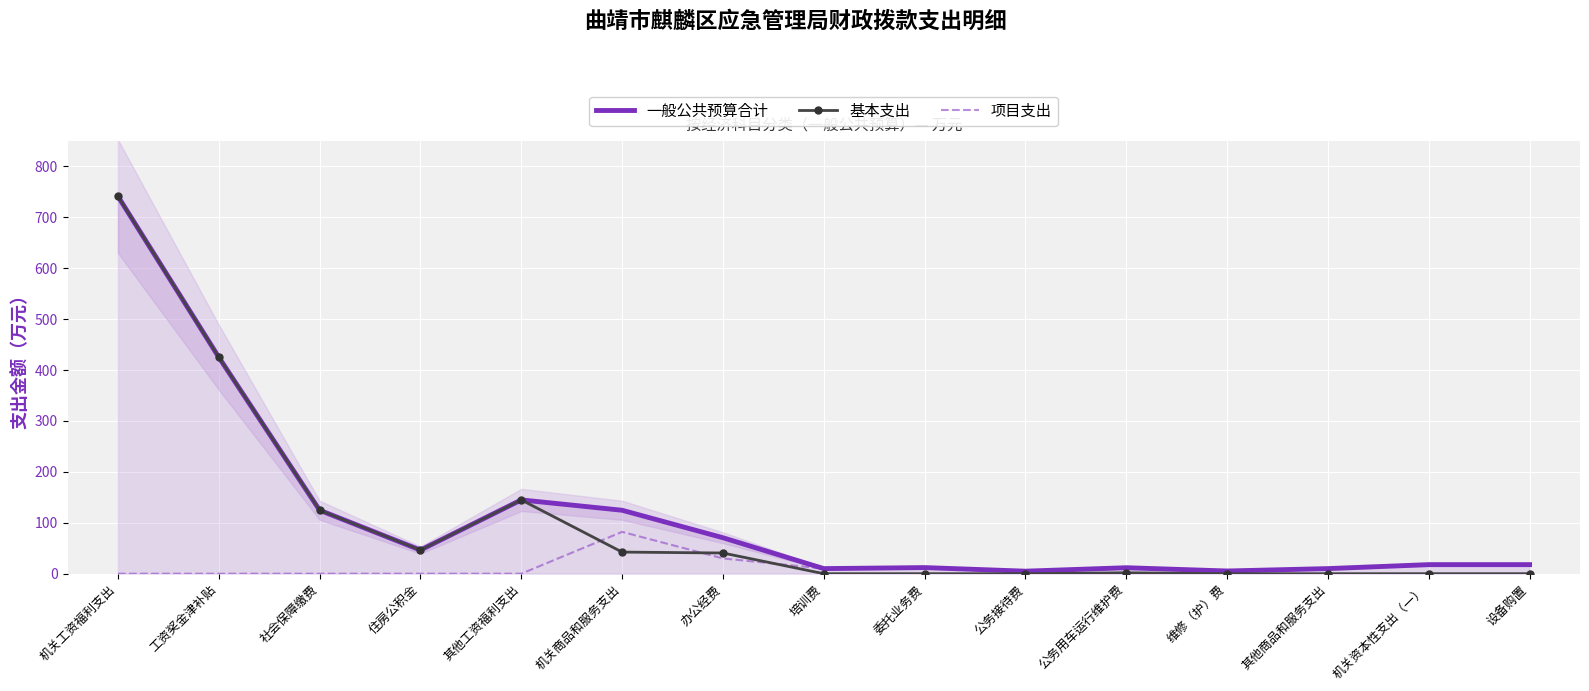

What is the average value of the 项目支出 series?

13.3